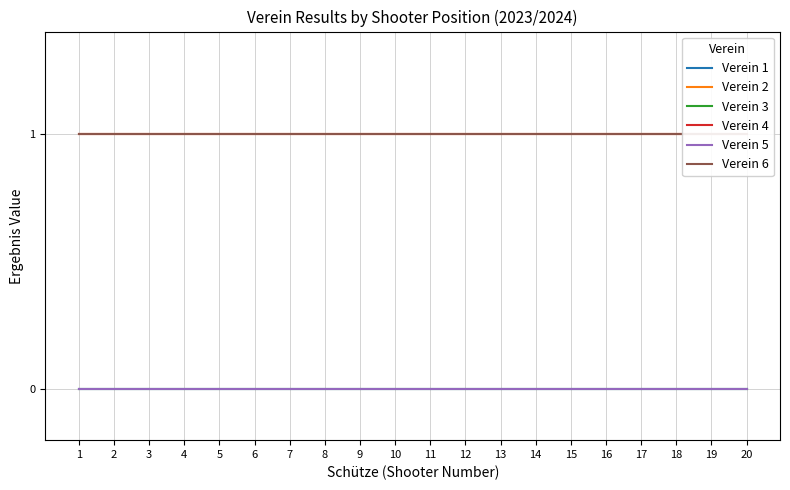

Read the Verein 6 value at 20.

1